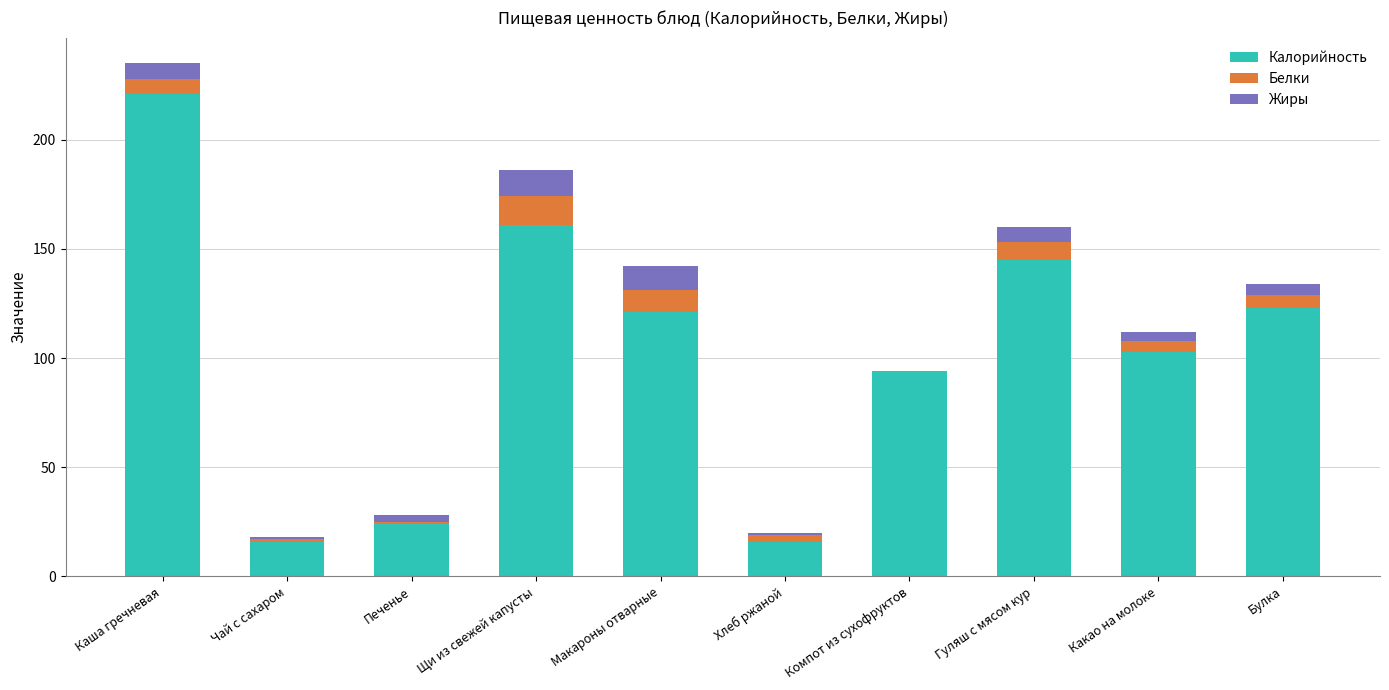

What value does the Калорийность series have at Макароны отварные?

121